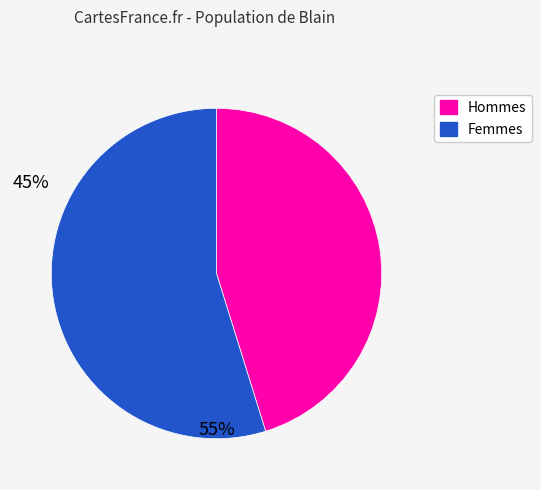

Does any single category account for the majority?

Yes